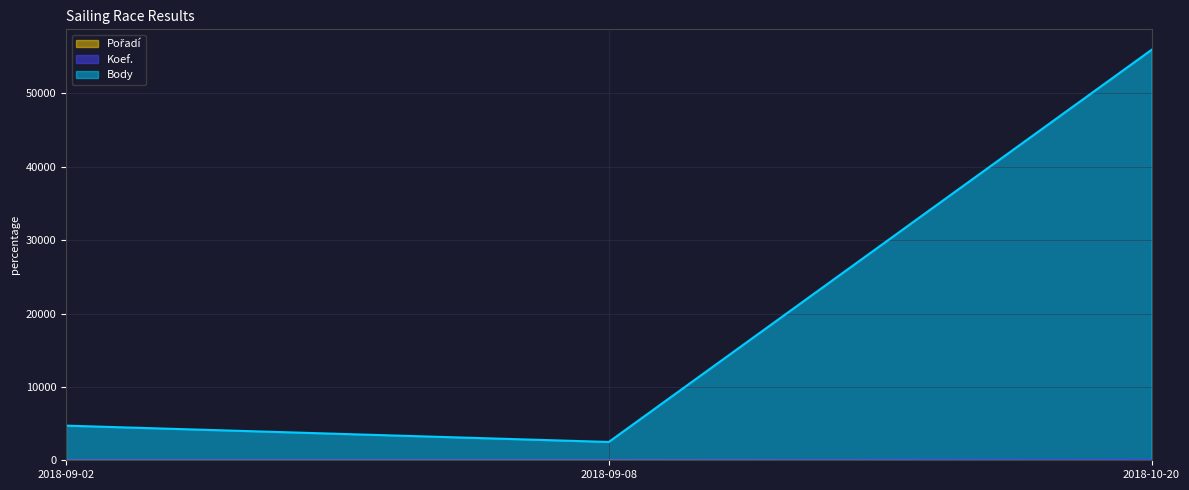

What is the sum of all Pořadí values?

6